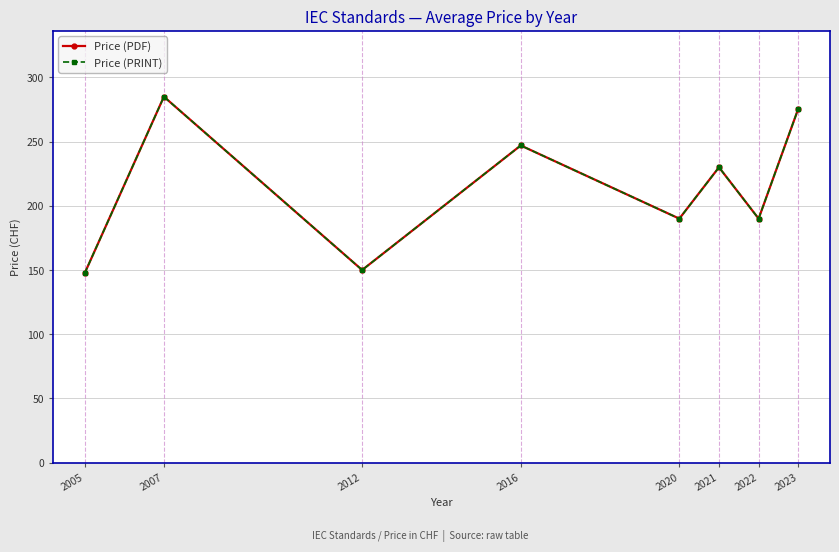

Is this an area chart (filled region under the line)?

No